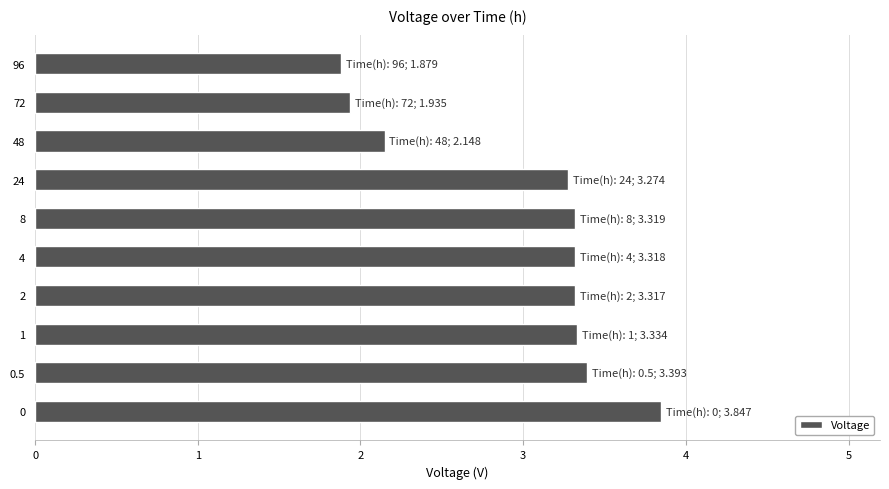

Reading bottom to top, transcribe all the data shown in this chart.

0=3.8	0.5=3.4	1=3.3	2=3.3	4=3.3	8=3.3	24=3.3	48=2.1	72=1.9	96=1.9